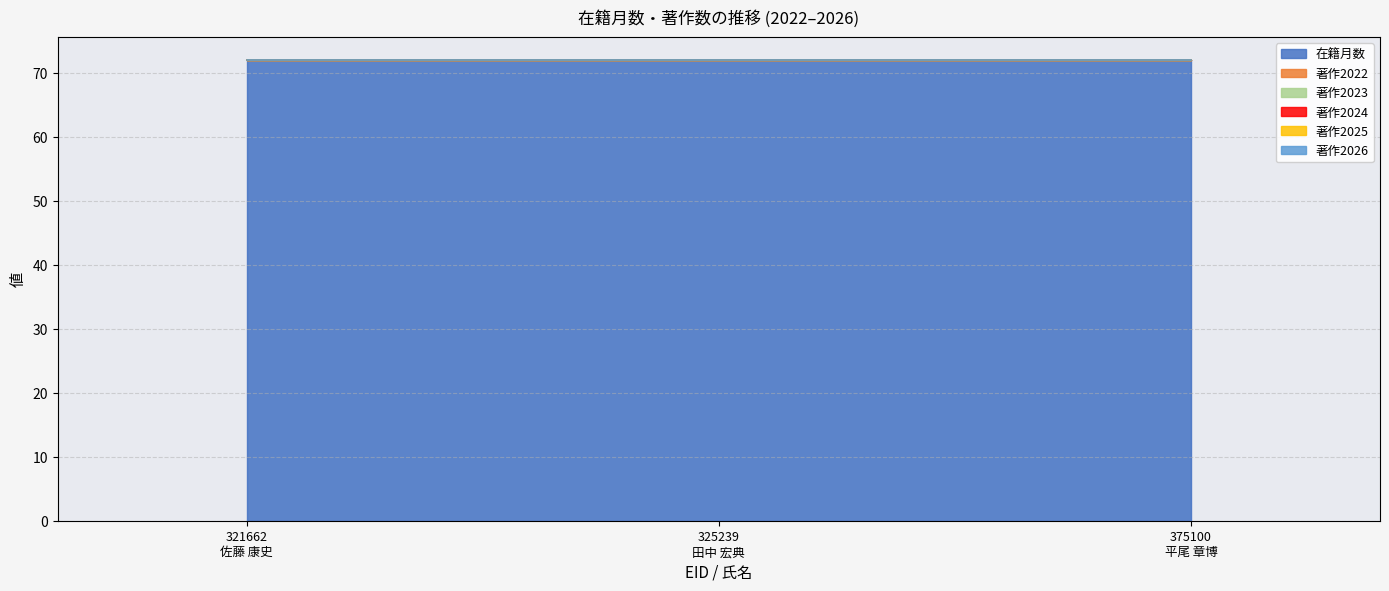

At which label does 著作2023 reach its peak?

321662
佐藤 康史